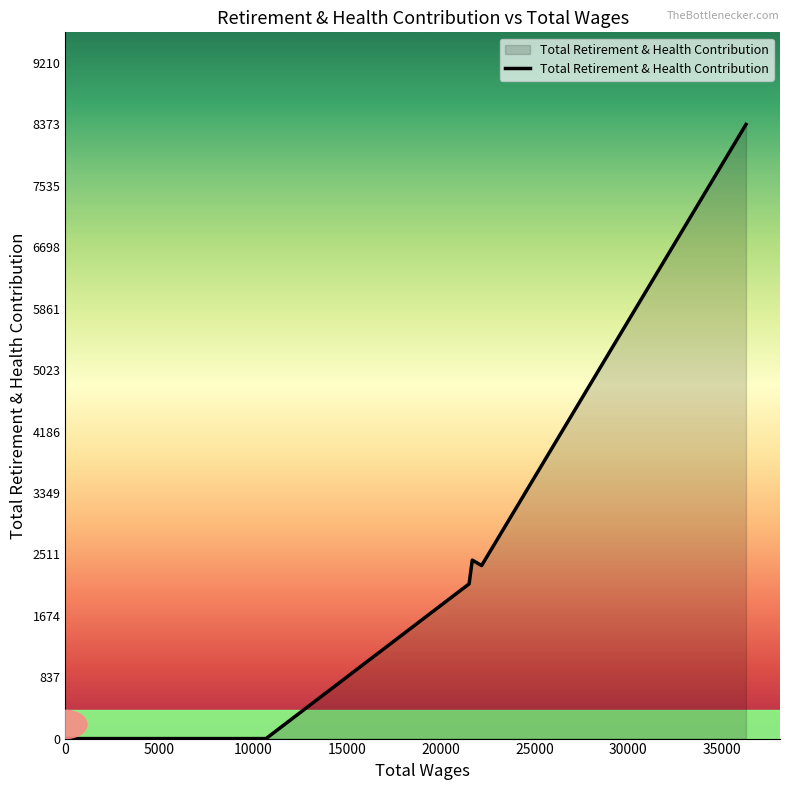

Reading left to right, extract all data points from this chart.

0	0	0	0	0	0	0	0	0	0	0	0	0	2109	2433	2359	8373